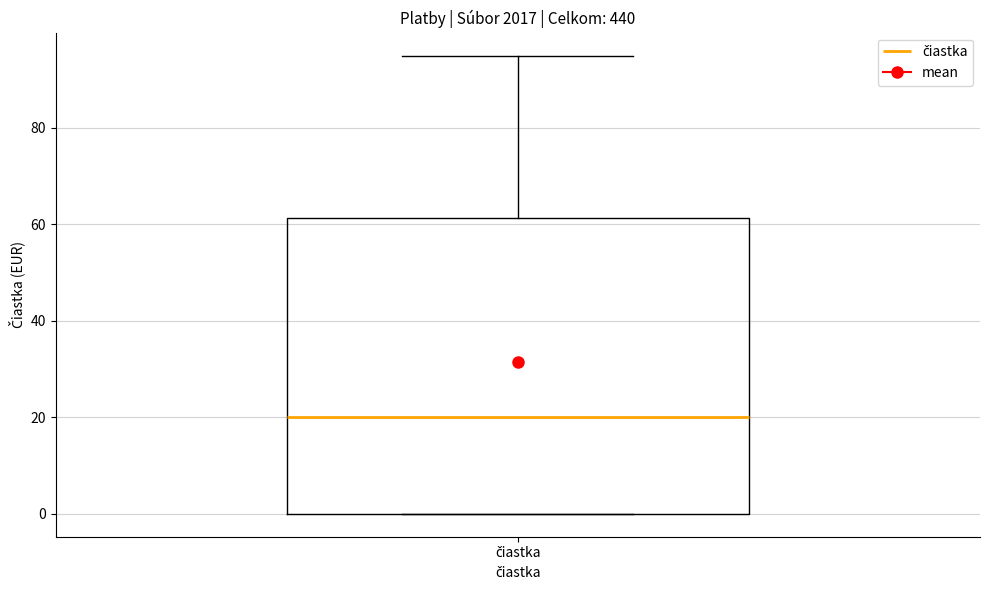

Where does the median line of the box for čiastka sit on the y-axis? The values are not printed on the chart, so give them approximately, as read against the axis.

20